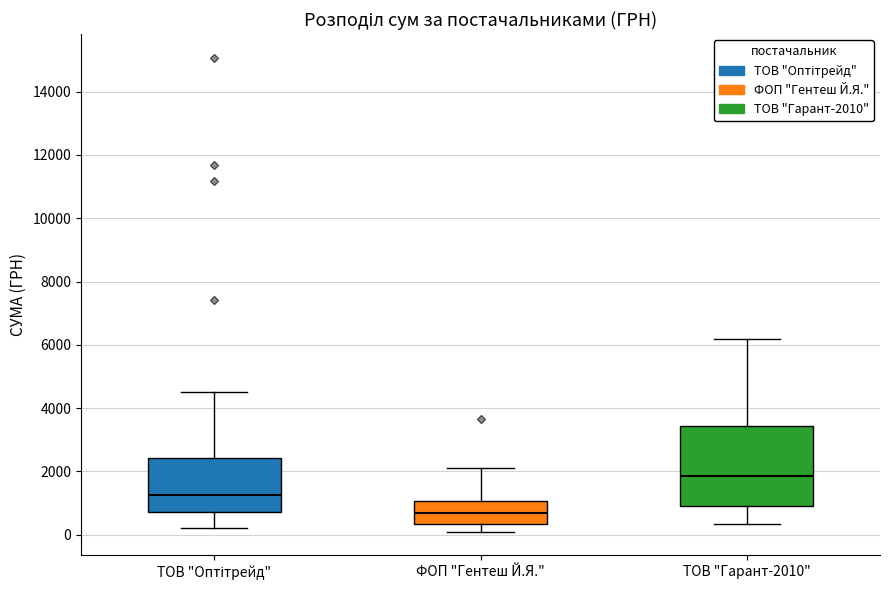

Reading left to right, transcribe this box plot: for each box, give where its median line is, the range the box spans, and where its two whiskers end, as read against the y-axis. The values are not printed on the chart, so give them approximately, as read against the axis.

ТОВ "Оптітрейд": median 1200, box 800 to 2400, whiskers 200 to 4600
ФОП "Гентеш Й.Я.": median 600, box 400 to 1000, whiskers 200 to 2200
ТОВ "Гарант-2010": median 1800, box 800 to 3400, whiskers 400 to 6200